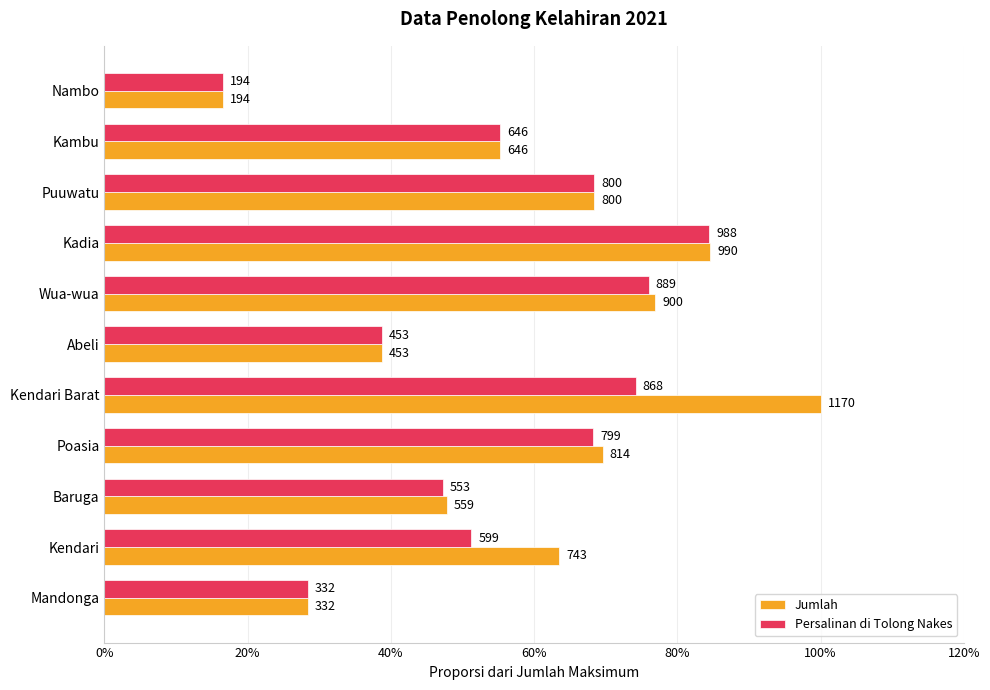

At how many categories does at least one series exceed 0?

11